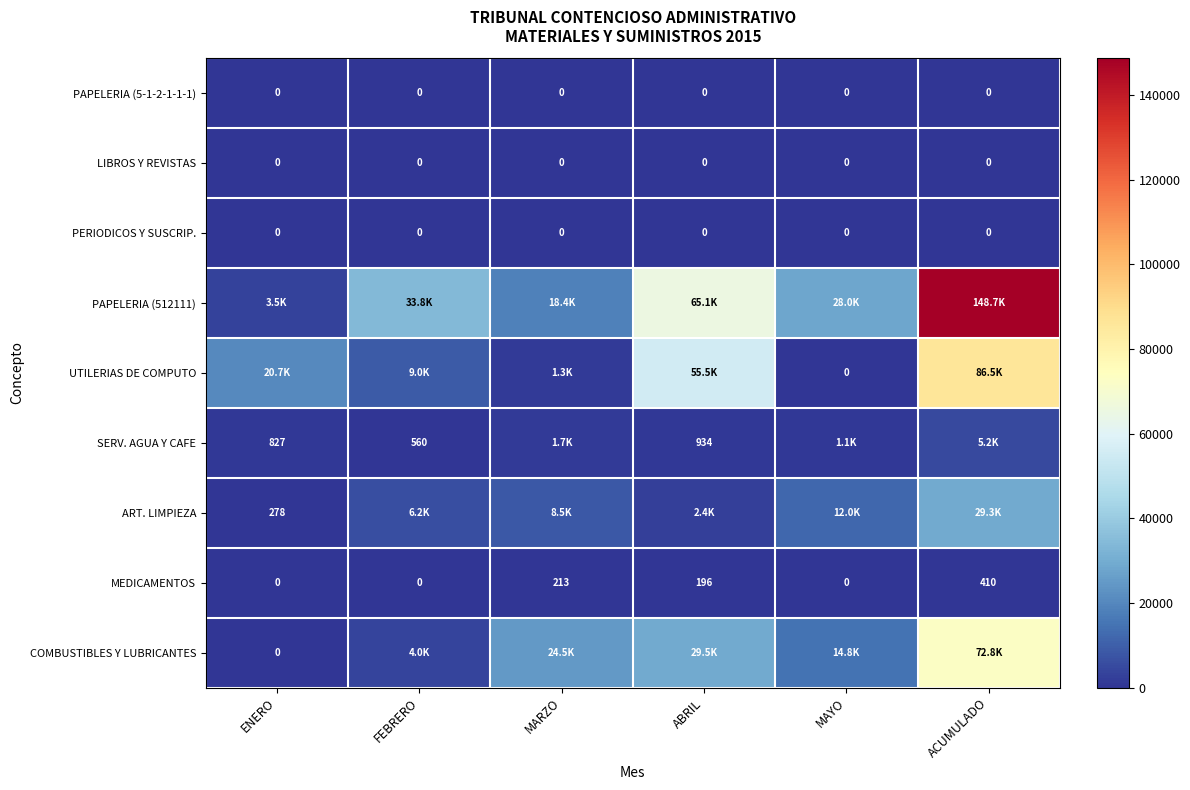

At which label is MEDICAMENTOS closest to 205?

MARZO